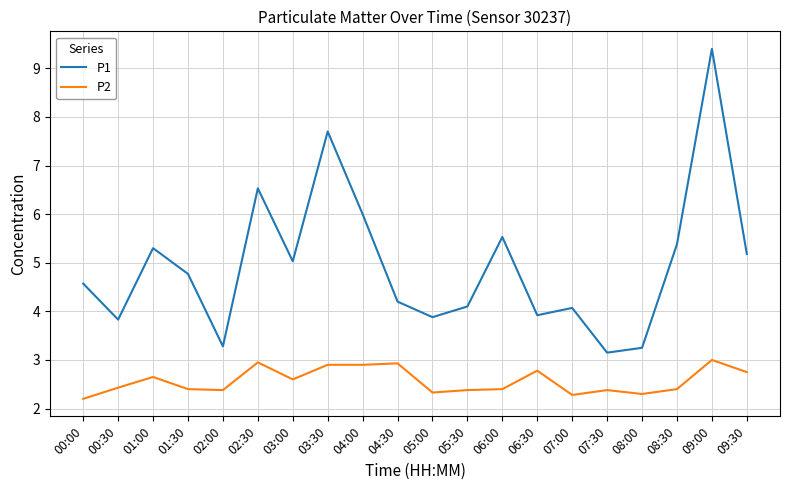

True or false: P1 and P2 cross at least once.

False